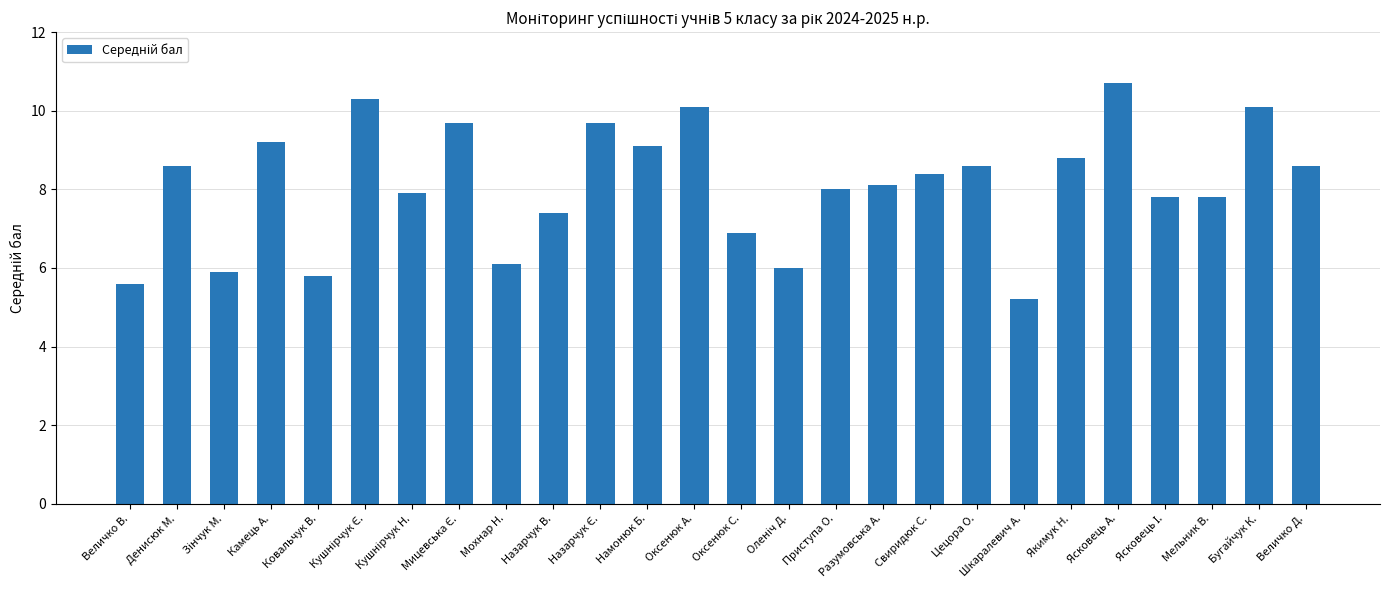

What is the difference between the values at Приступа О. and Шкаралевич А.?

2.8